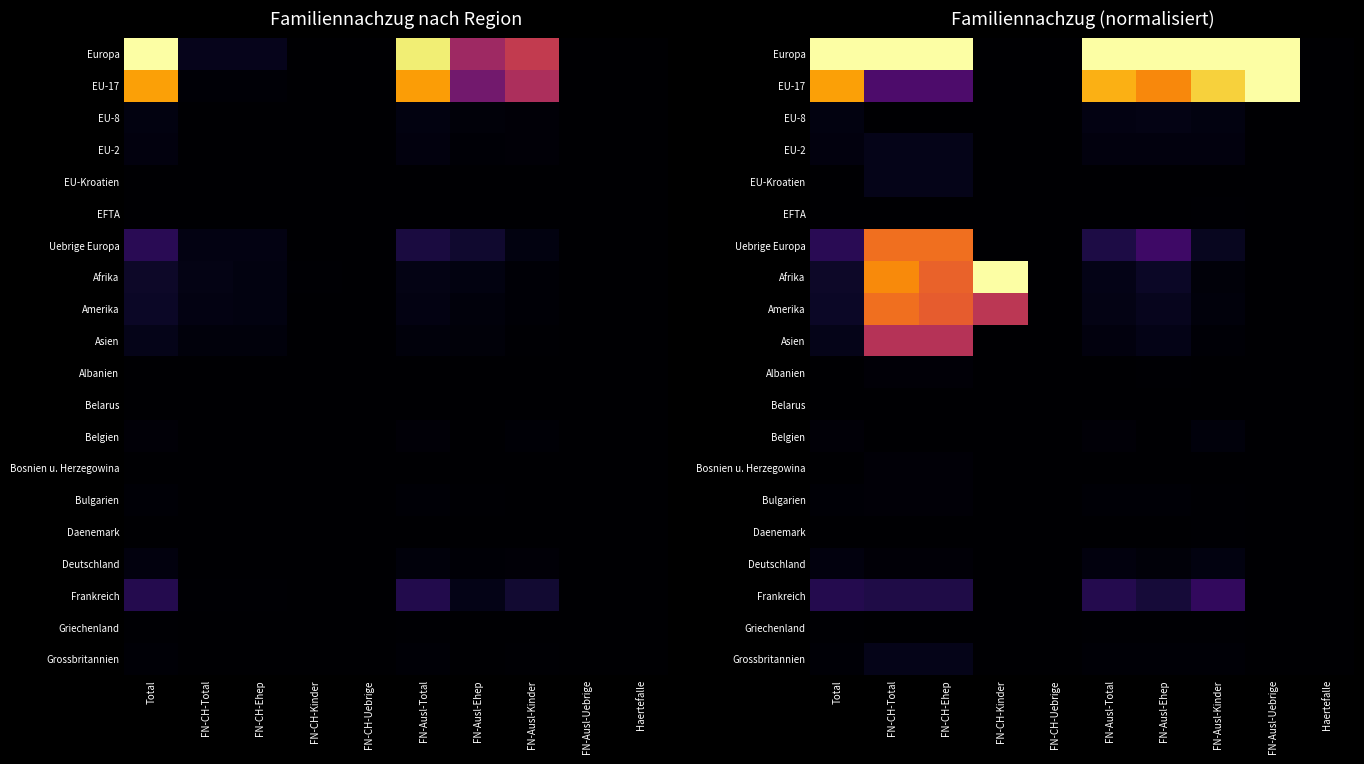

What is the difference between the second highest and second lowest values in the EU-17 series?

0.9